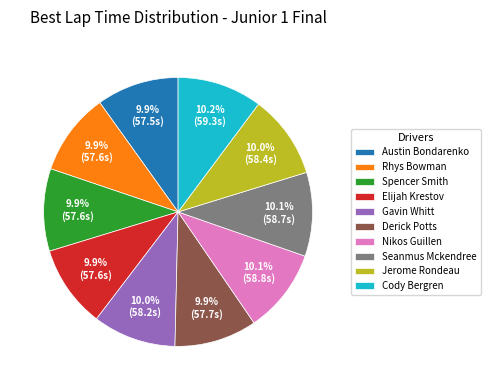

Approximately how many times larger is the value at Jerome Rondeau compared to Spencer Smith?

1.0